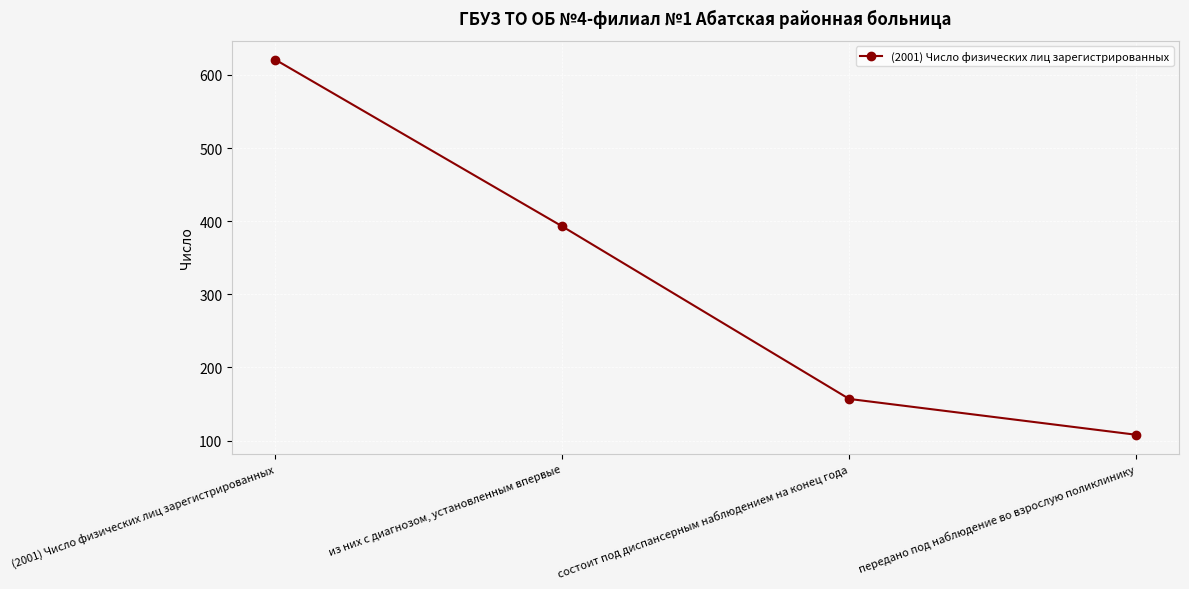

List the labels in order of value, smallest first.

передано под наблюдение во взрослую поликлинику, состоит под диспансерным наблюдением на конец года, из них с диагнозом, установленным впервые, (2001) Число физических лиц зарегистрированных